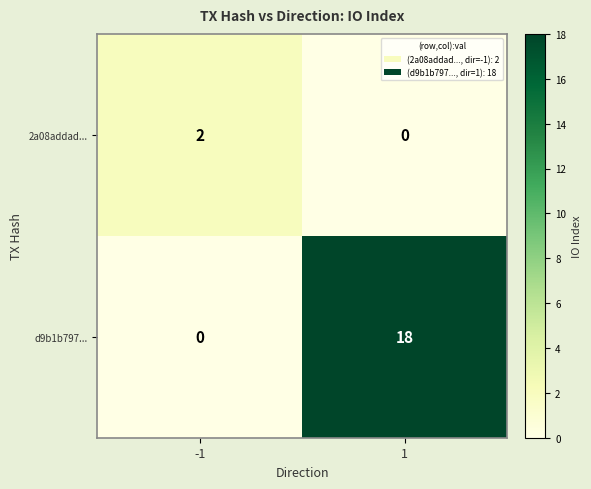

Which series has the largest total across all categories?

d9b1b797...